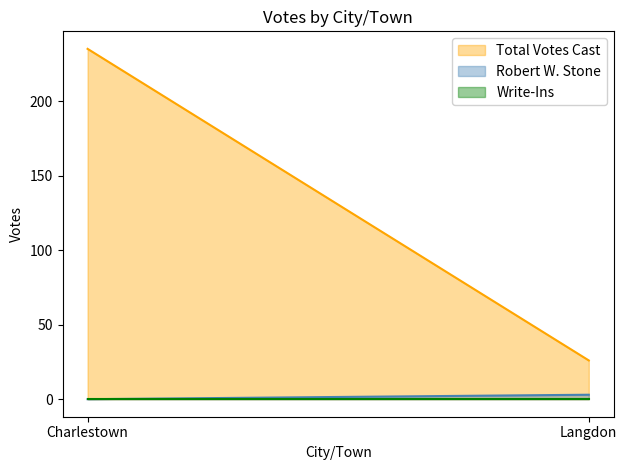

Which series has the largest range (max minus min)?

Total Votes Cast